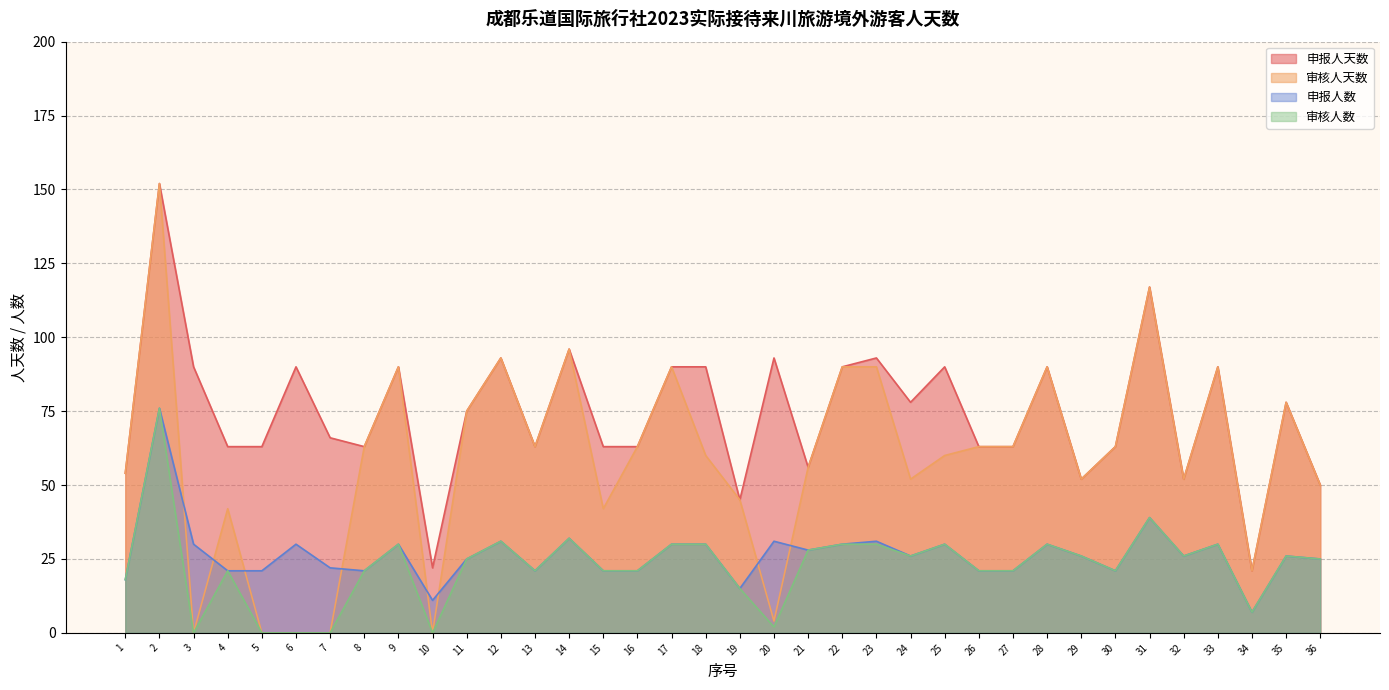

What is the approximate value of 申报人天数 at 23?

93